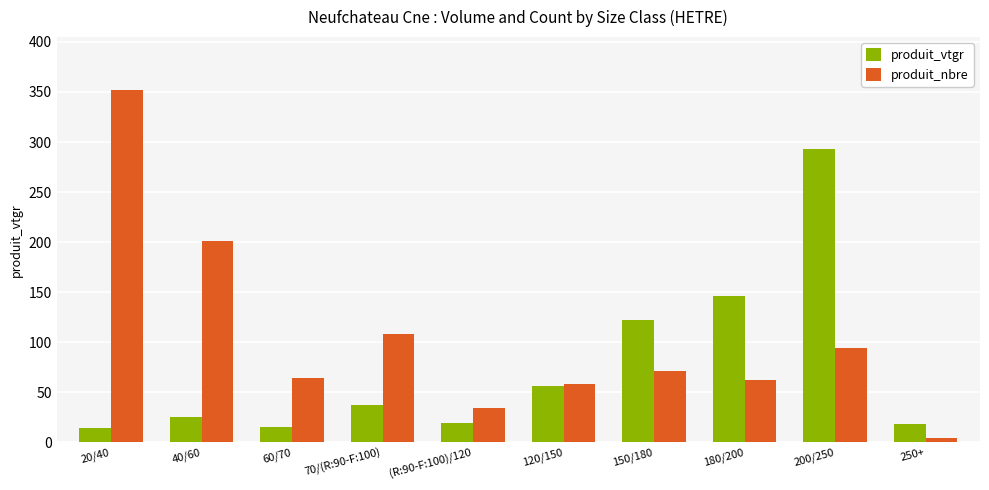

Between 60/70 and 180/200, which series saw the biggest shift?

produit_vtgr